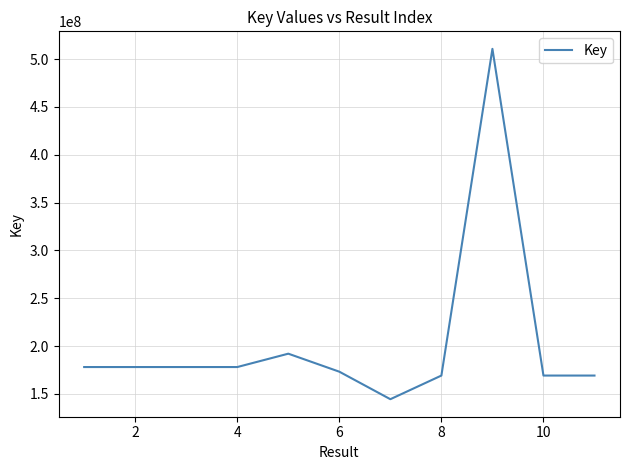

What is the smallest value displayed?

144478770